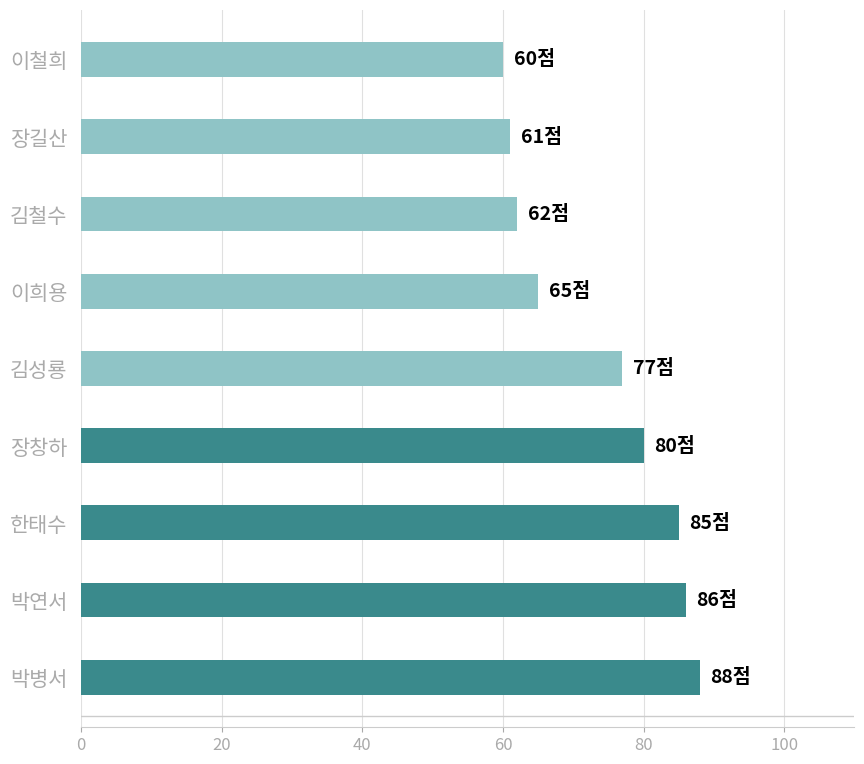

Rank the categories by value from lowest to highest.

이철희, 장길산, 김철수, 이희용, 김성룡, 장창하, 한태수, 박연서, 박병서